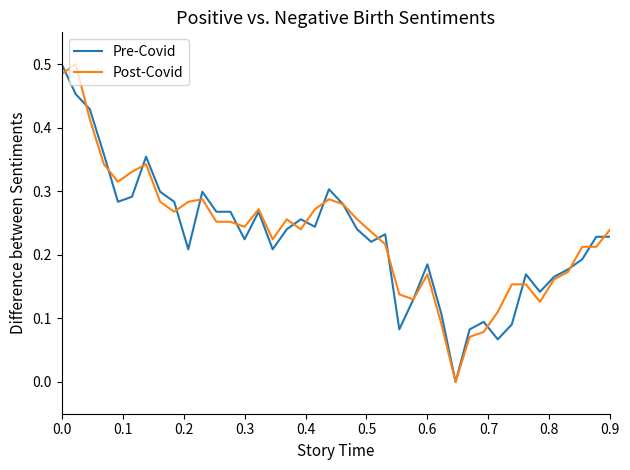

What are all the series names shown in the legend?

Pre-Covid, Post-Covid